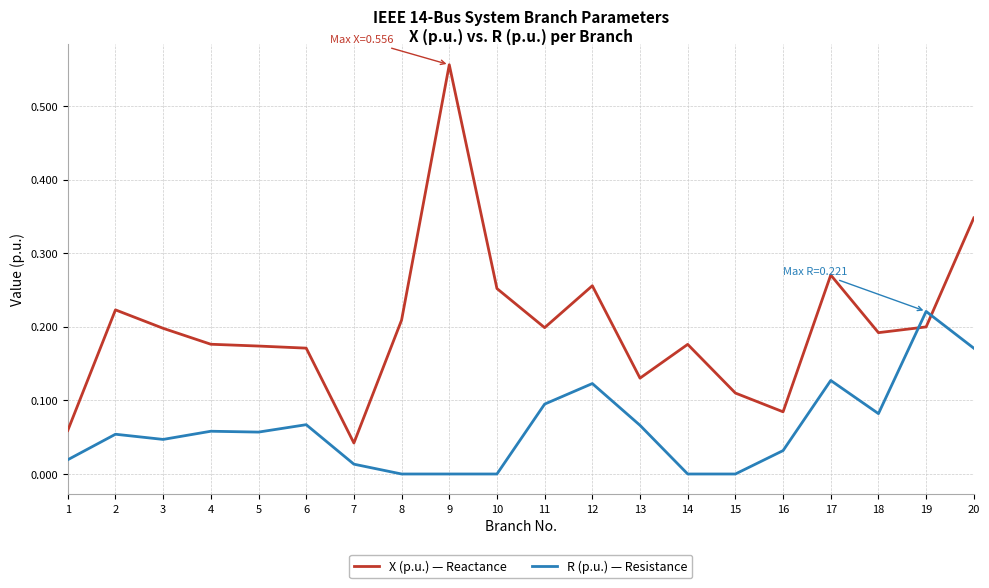

Is it true that R (p.u.) — Resistance equals 0.1 at 4?

True